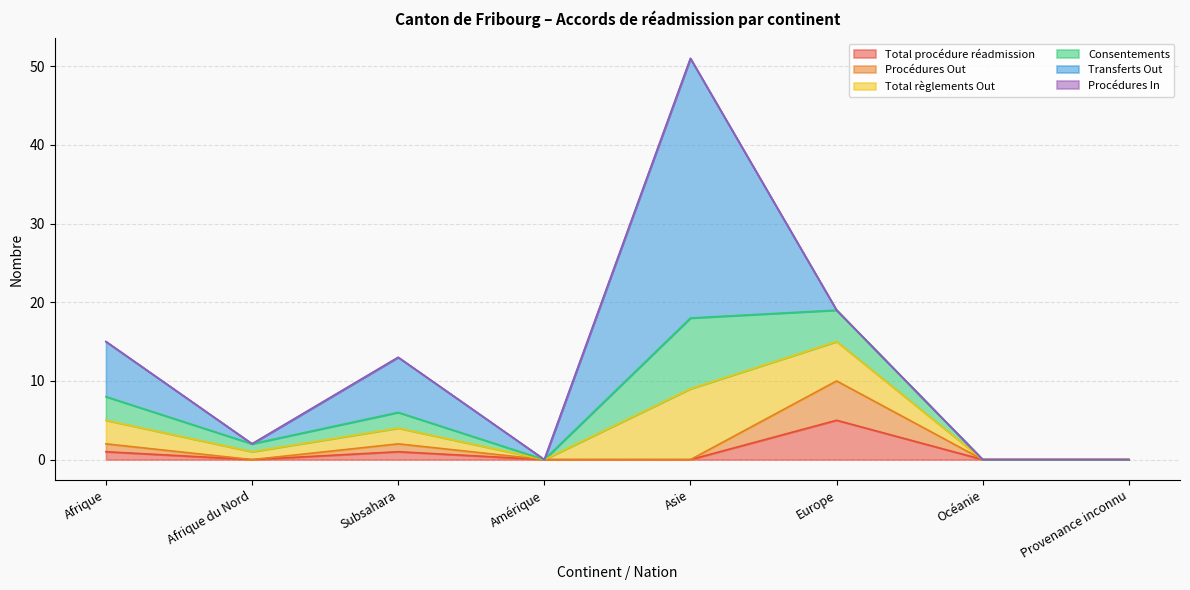

True or false: Total règlements Out and Consentements cross at least once.

False